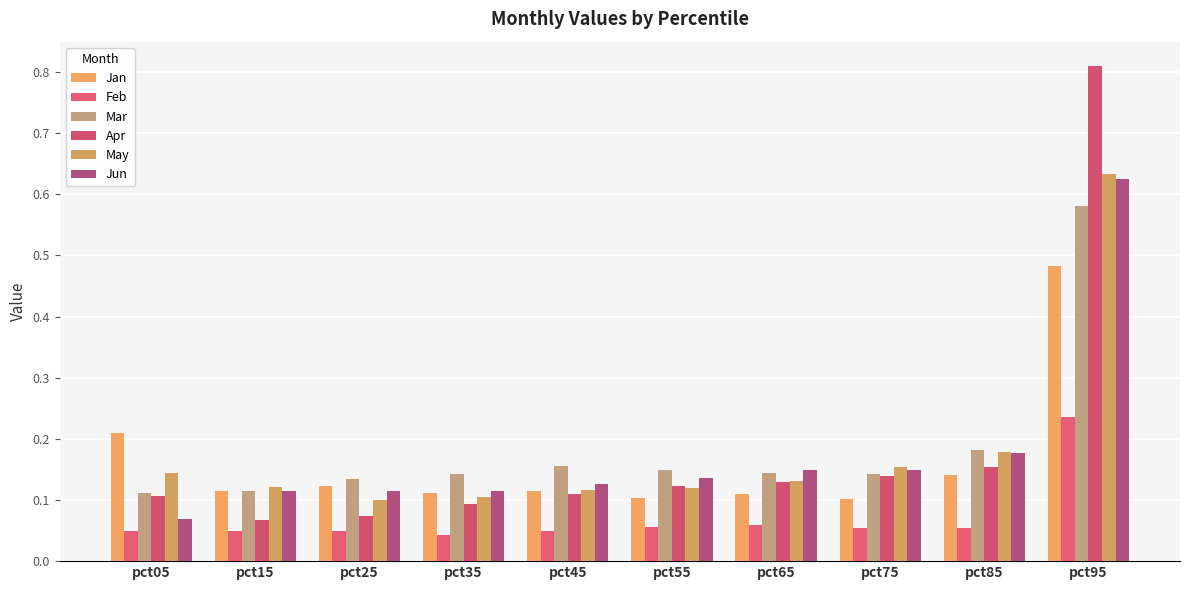

Read the Apr value at pct35.

0.1